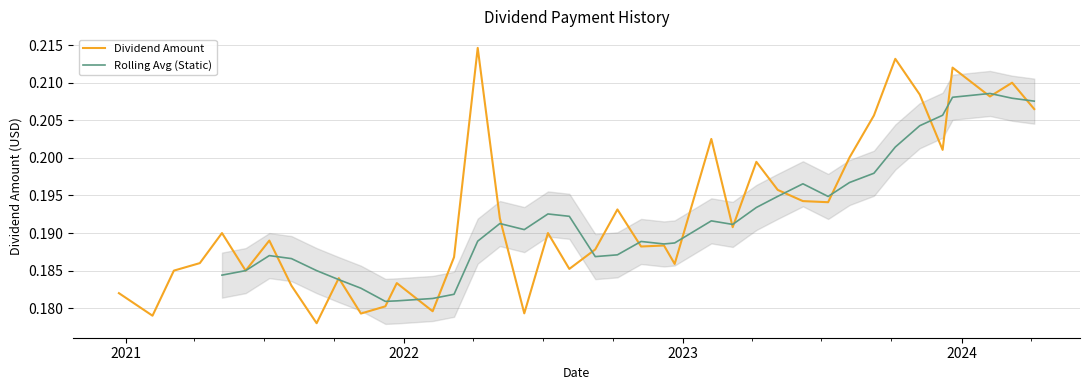

Reading left to right, list all the values displayed in this chart.

2024-04-05=0.2	2024-03-07=0.2	2024-02-07=0.2	2023-12-20=0.2	2023-12-07=0.2	2023-11-07=0.2	2023-10-06=0.2	2023-09-08=0.2	2023-08-07=0.2	2023-07-10=0.2	2023-06-07=0.2	2023-05-05=0.2	2023-04-07=0.2	2023-03-07=0.2	2023-02-07=0.2	2022-12-21=0.2	2022-12-07=0.2	2022-11-07=0.2	2022-10-07=0.2	2022-09-08=0.2	2022-08-05=0.2	2022-07-08=0.2	2022-06-07=0.2	2022-05-06=0.2	2022-04-07=0.2	2022-03-07=0.2	2022-02-07=0.2	2021-12-22=0.2	2021-12-07=0.2	2021-11-05=0.2	2021-10-07=0.2	2021-09-08=0.2	2021-08-06=0.2	2021-07-08=0.2	2021-06-07=0.2	2021-05-07=0.2	2021-04-08=0.2	2021-03-05=0.2	2021-02-05=0.2	2020-12-23=0.2